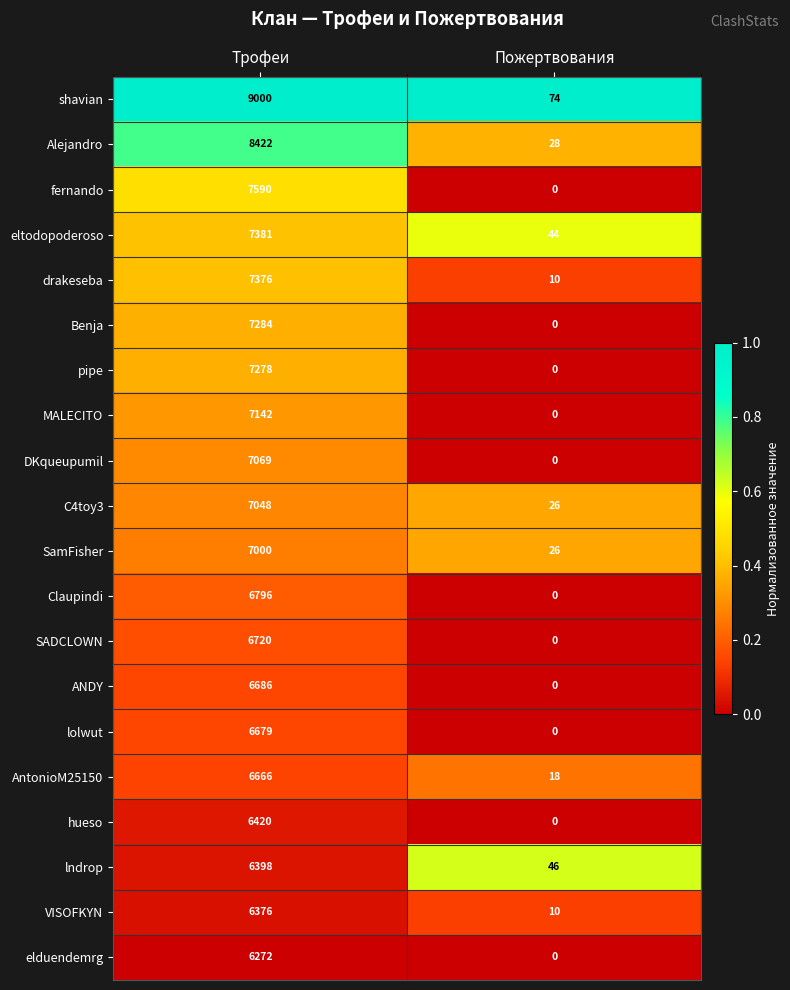

Is it true that lolwut equals 4237 at Трофеи?

False